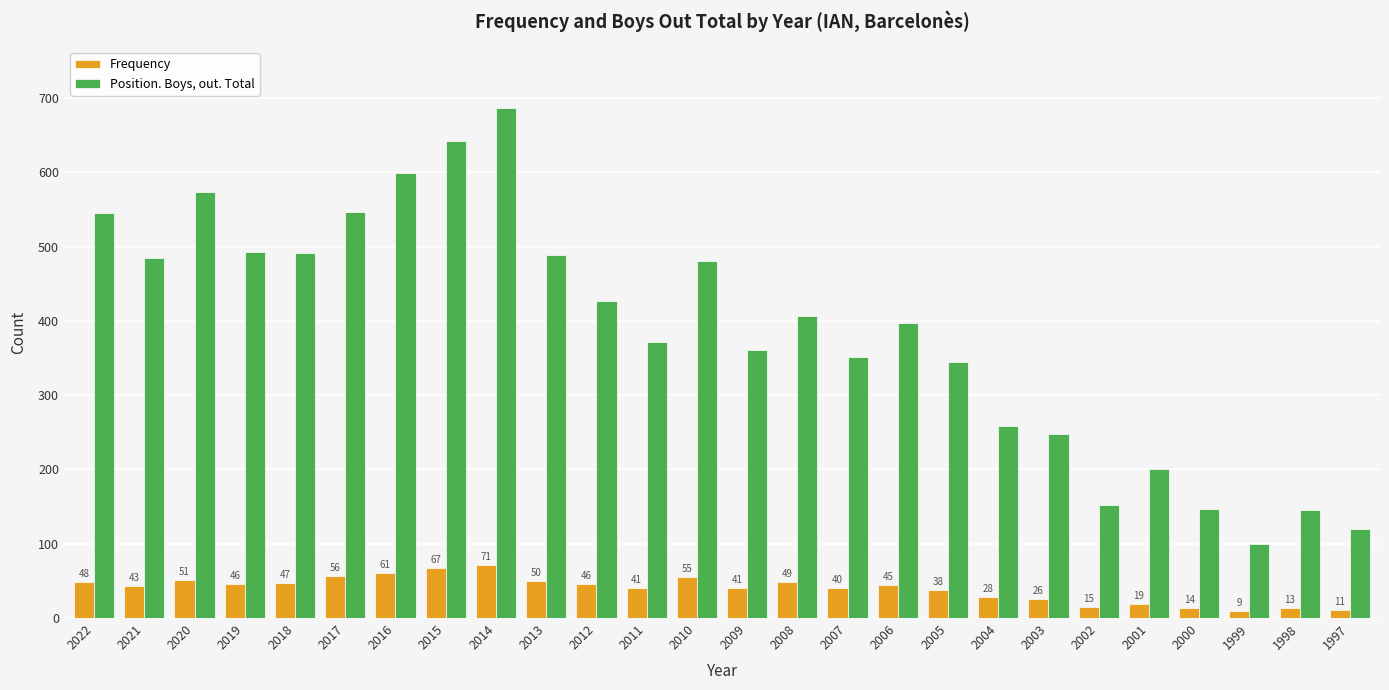

What is the sum of all Frequency values?

1030